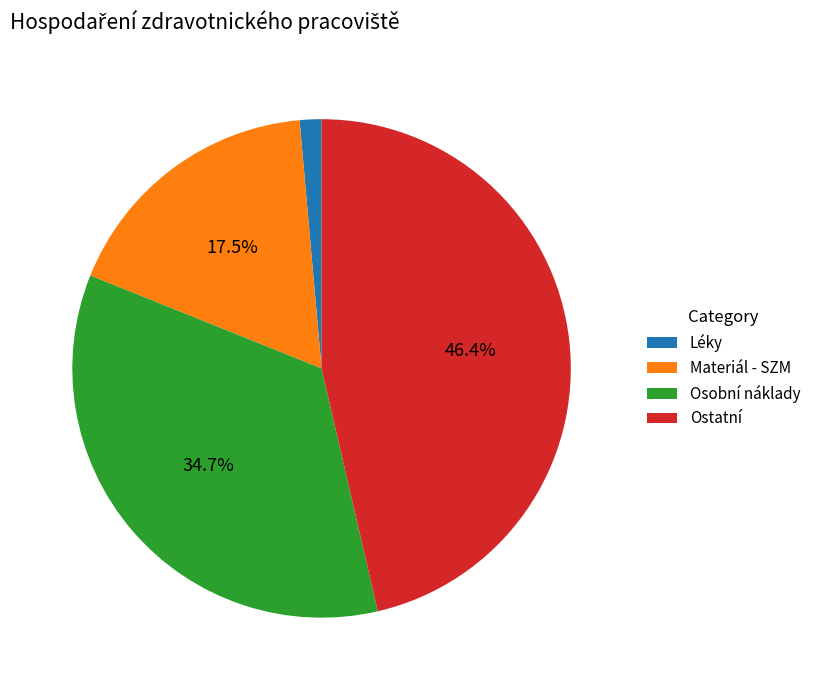

How many segments does this pie chart have?

4